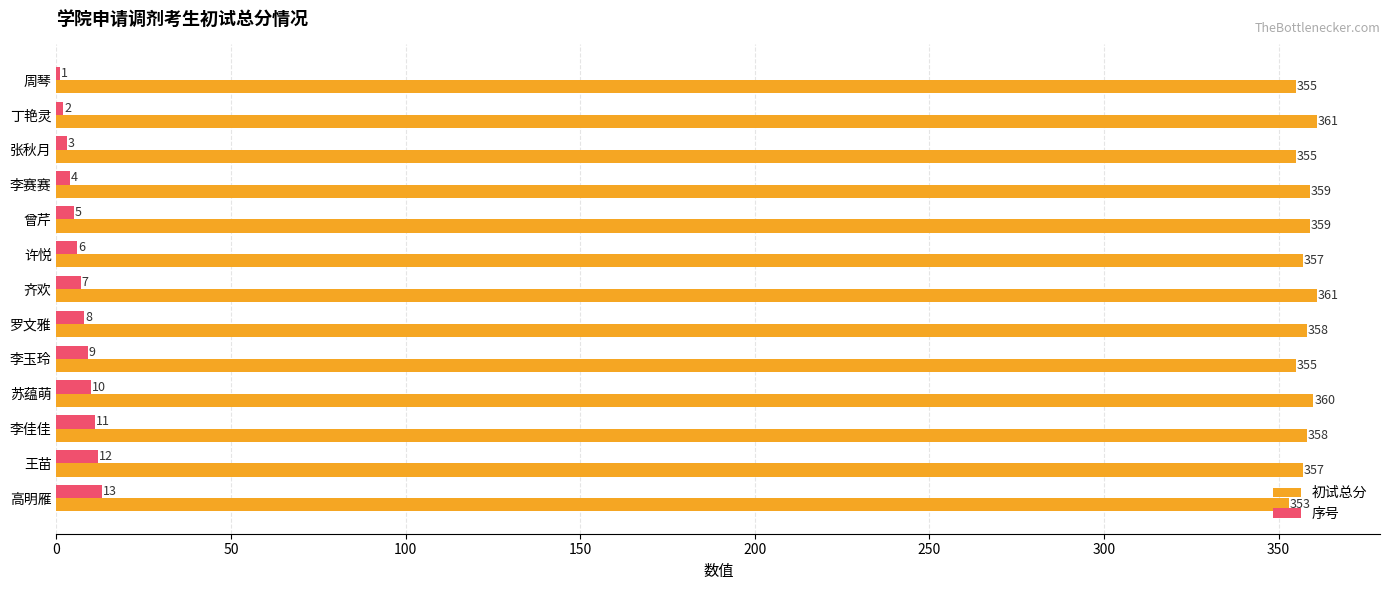

What is the maximum value shown in the chart?

361